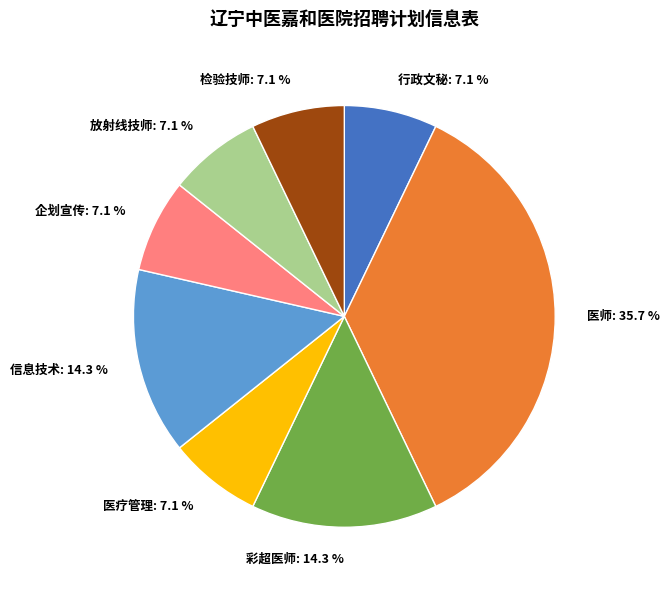

How much of the chart is everything except 行政文秘?

92.9%